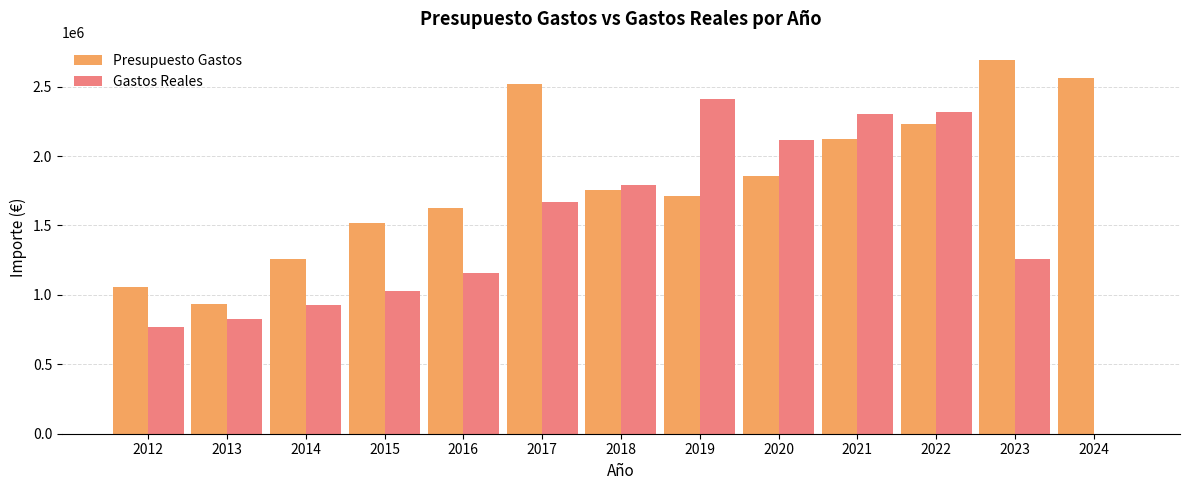

What are all the series names shown in the legend?

Presupuesto Gastos, Gastos Reales